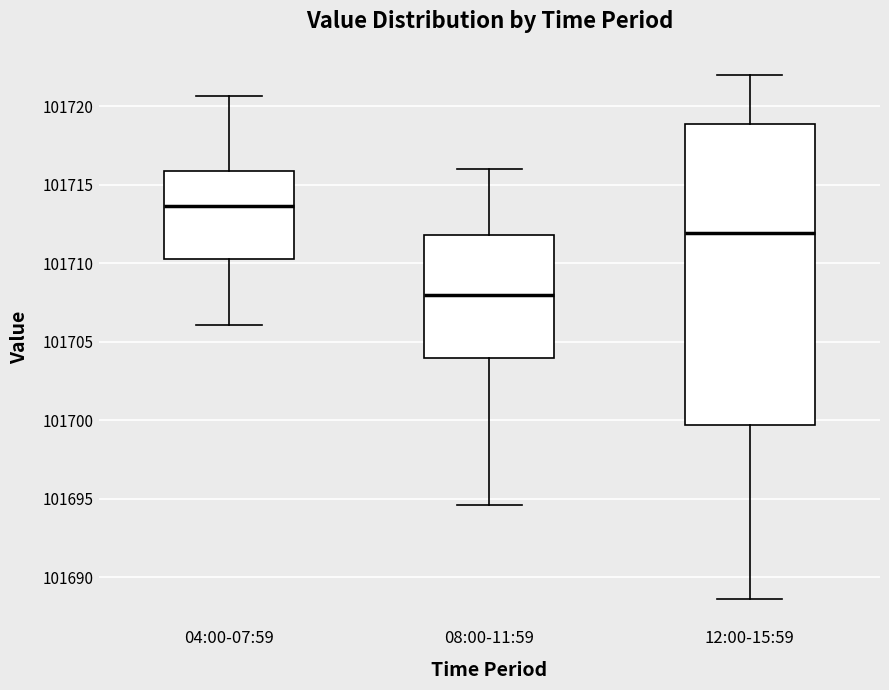

Which box has the highest median line?

04:00-07:59